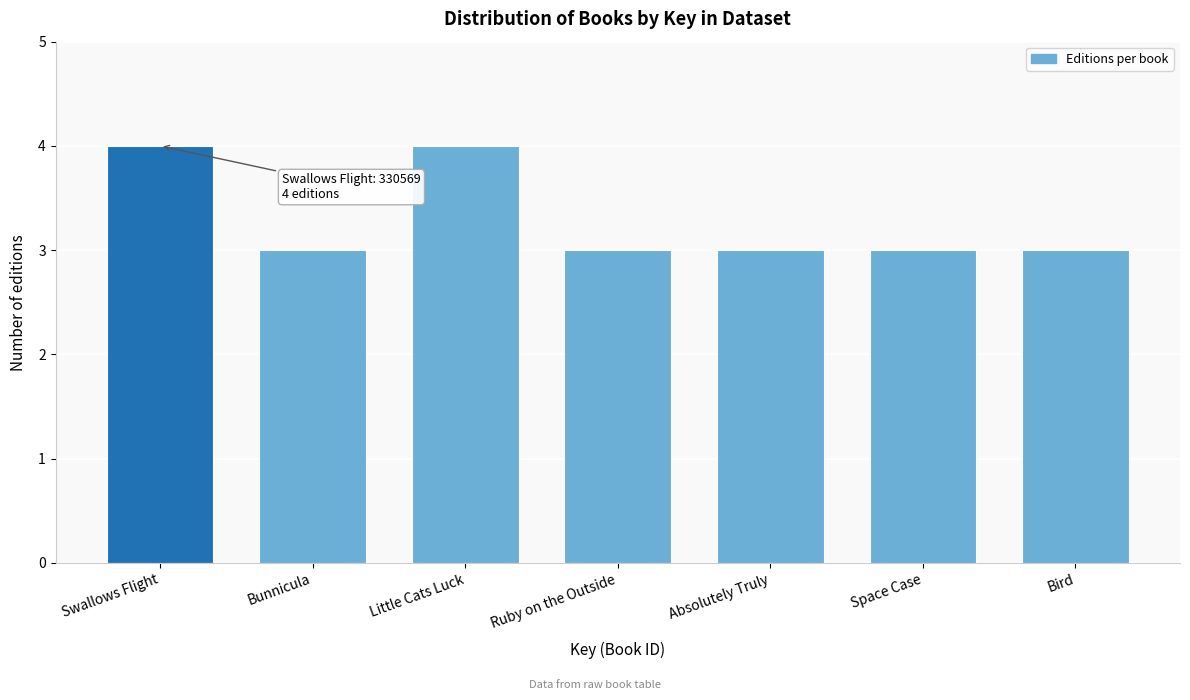

Reading left to right, what are all the values shown in this chart?

Swallows Flight=4	Bunnicula=3	Little Cats Luck=4	Ruby on the Outside=3	Absolutely Truly=3	Space Case=3	Bird=3